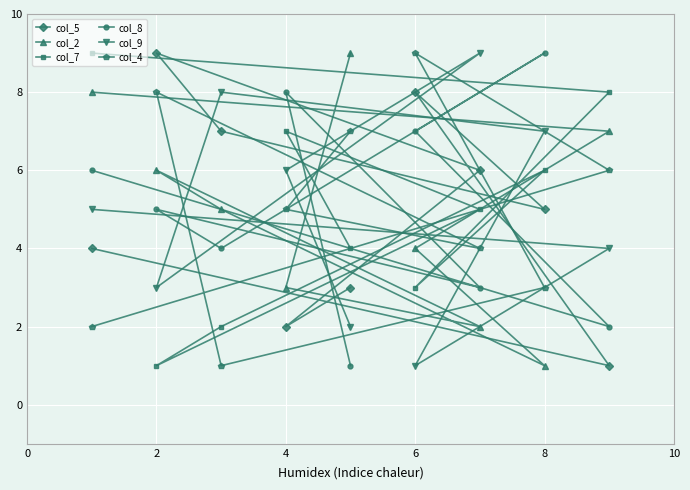

Reading left to right, list all the values displayed in this chart.

col_5: 3	2	6	9	7	5	8	1	4
col_2: 9	3	2	6	5	1	4	7	8
col_7: 4	7	5	1	2	6	3	8	9
col_8: 1	8	3	5	4	9	7	2	6
col_9: 2	6	9	3	8	7	1	4	5
col_4: 7	5	4	8	1	3	9	6	2